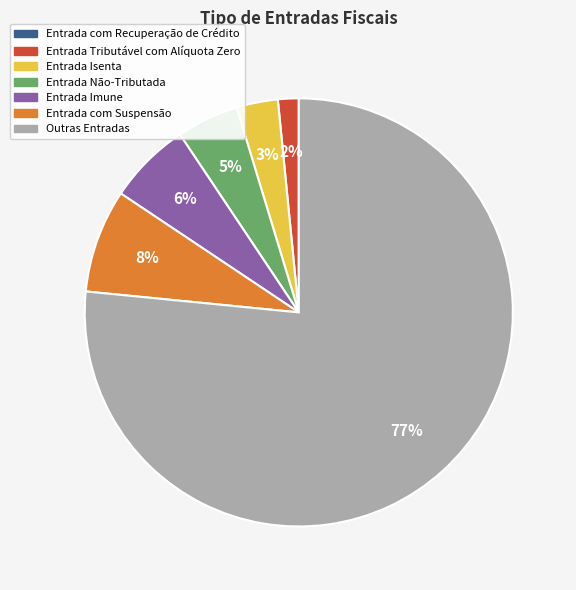

True or false: Outras Entradas accounts for 65% of the total.

False